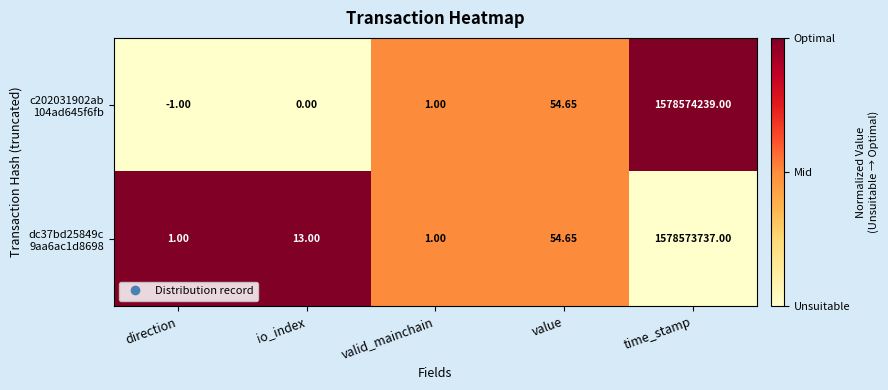

At which category is the sum across all series the highest?

time_stamp